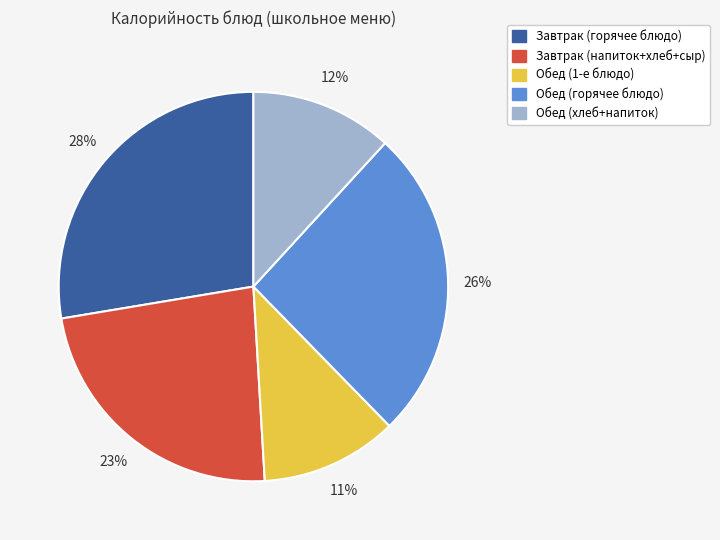

To the nearest percent, what is the average slice percentage?

20%